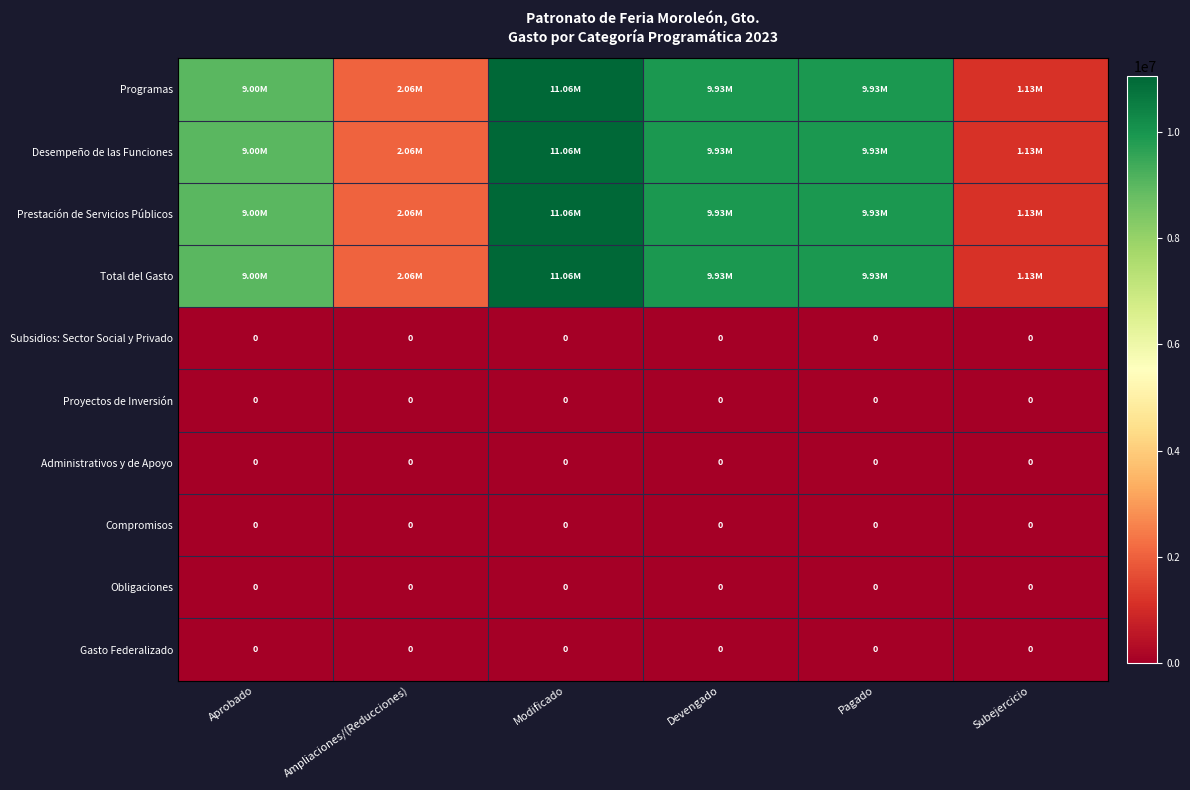

Which series has the largest range (max minus min)?

Programas